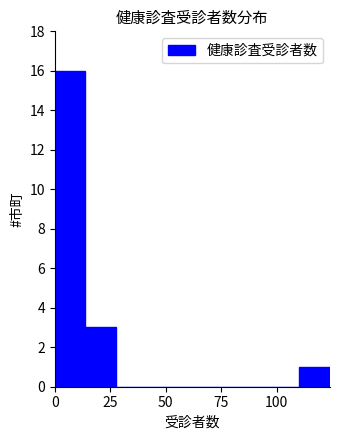

Read against the x-axis, roughly where is the centre of the tallest bar?

5